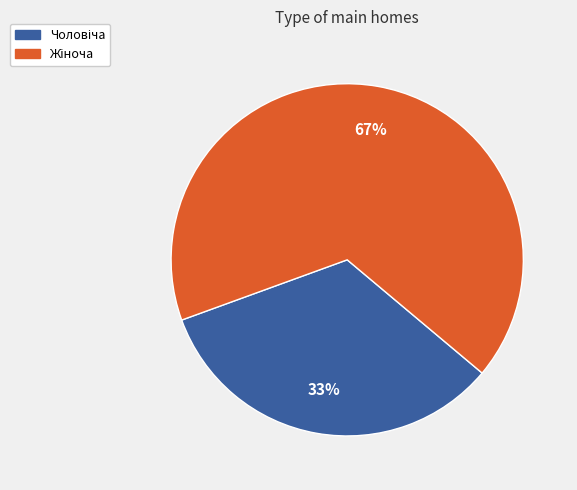

To the nearest percent, what is the average slice percentage?

50%